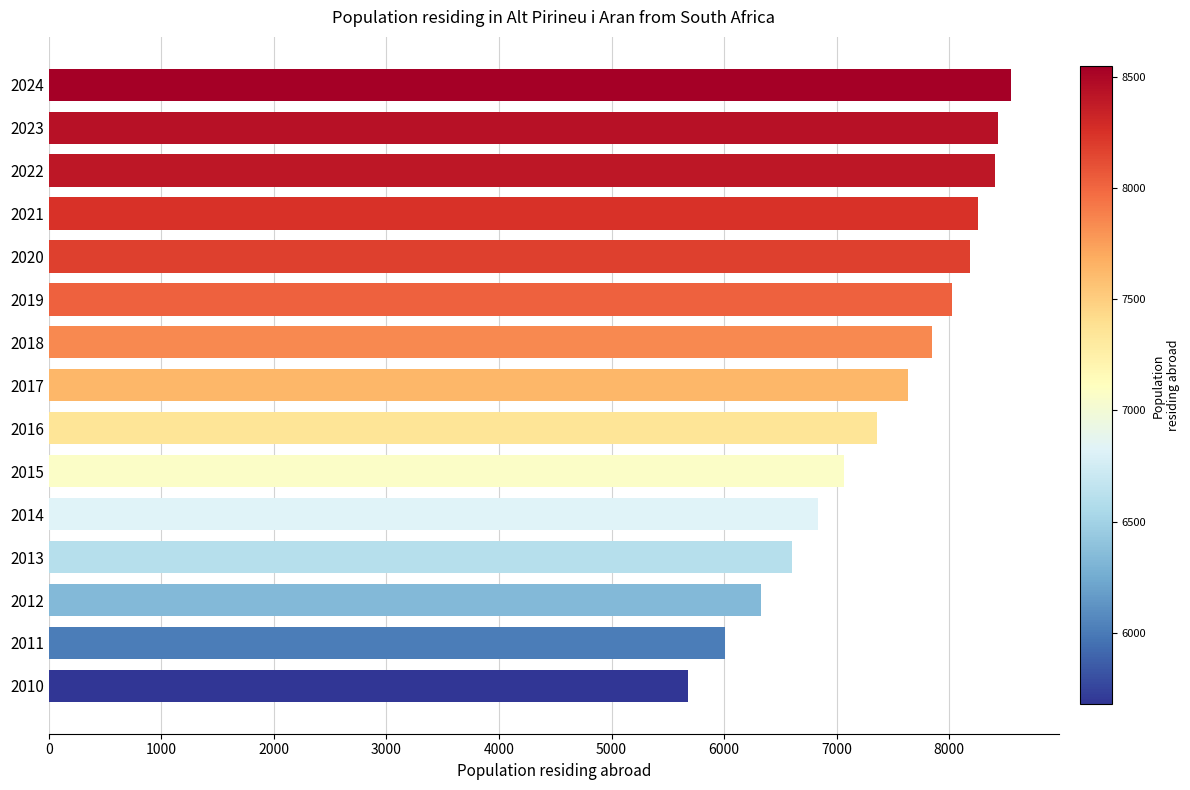

Are the bars grouped side by side (vs. stacked)?

No